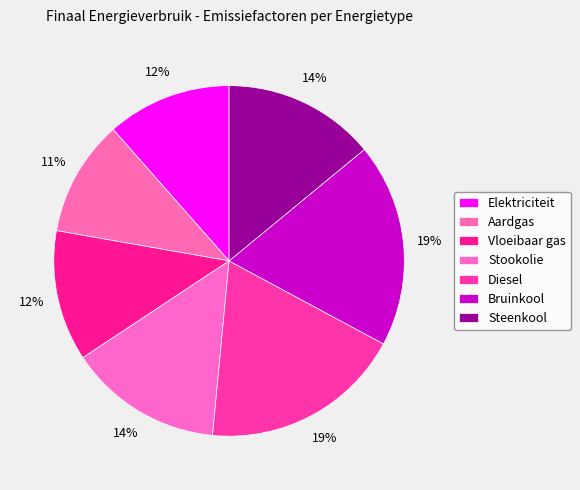

Is it true that Aardgas is 11% of the pie?

True